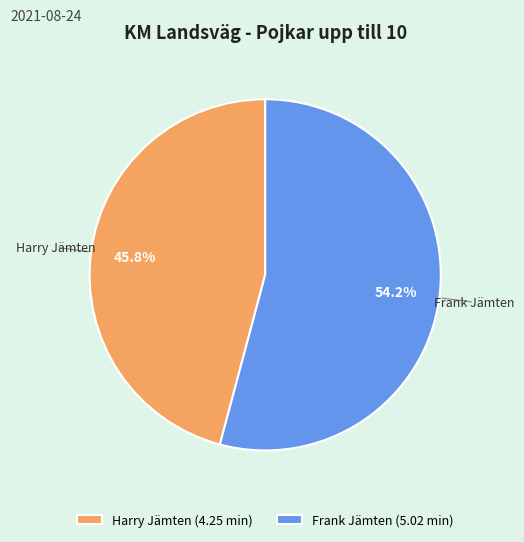

Which has a higher value, Frank Jämten (5.02 min) or Harry Jämten (4.25 min)?

Frank Jämten (5.02 min)